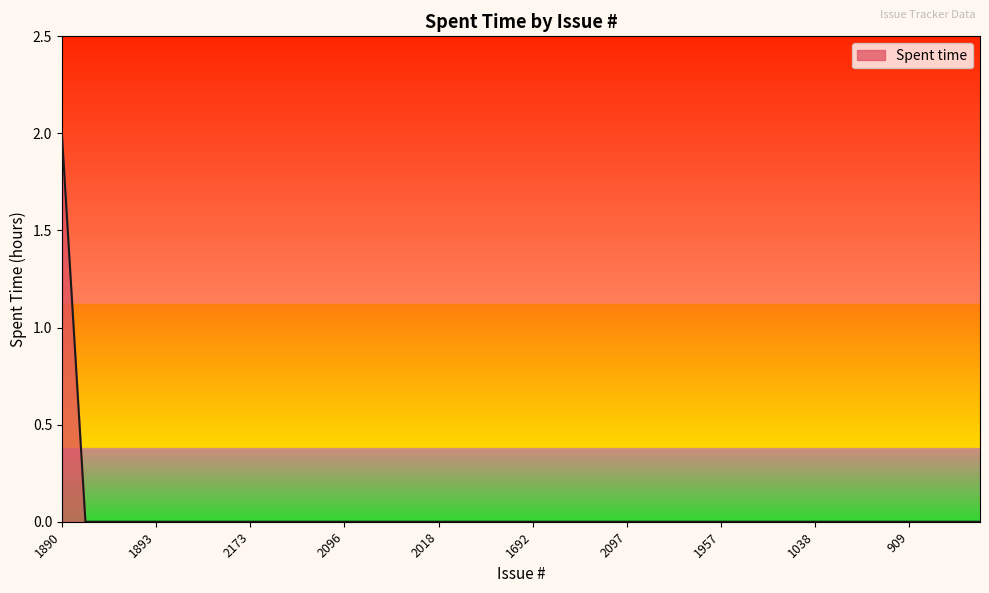

Does the chart have visible grid lines?

No